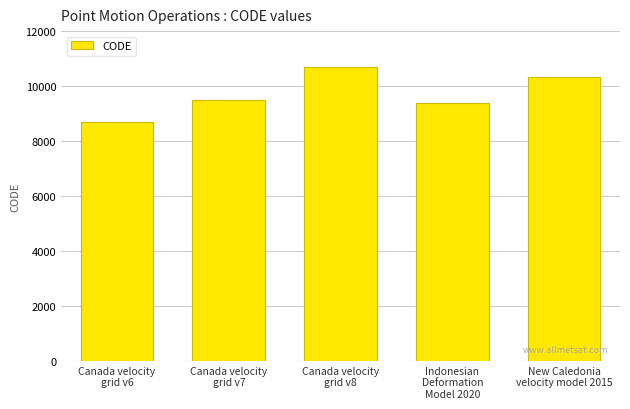

Which has a higher value, Canada velocity
grid v8 or New Caledonia
velocity model 2015?

Canada velocity
grid v8